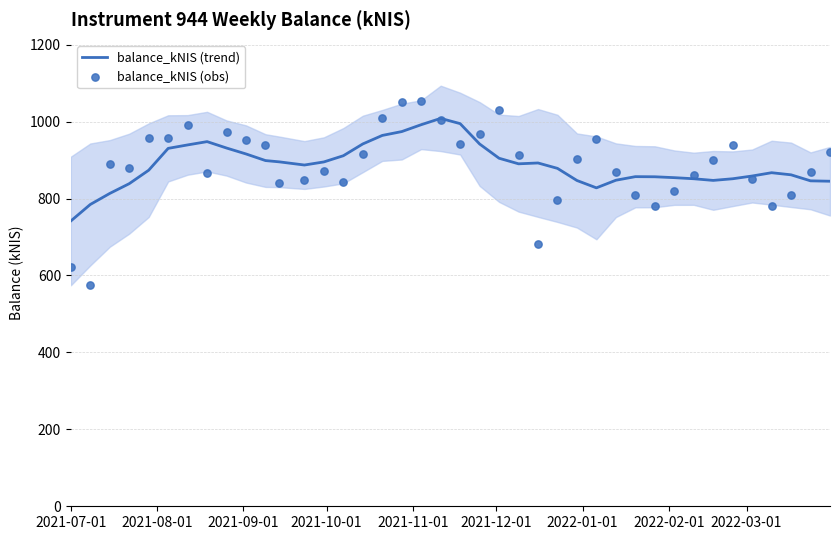

At how many categories does at least one series exceed 944?

14